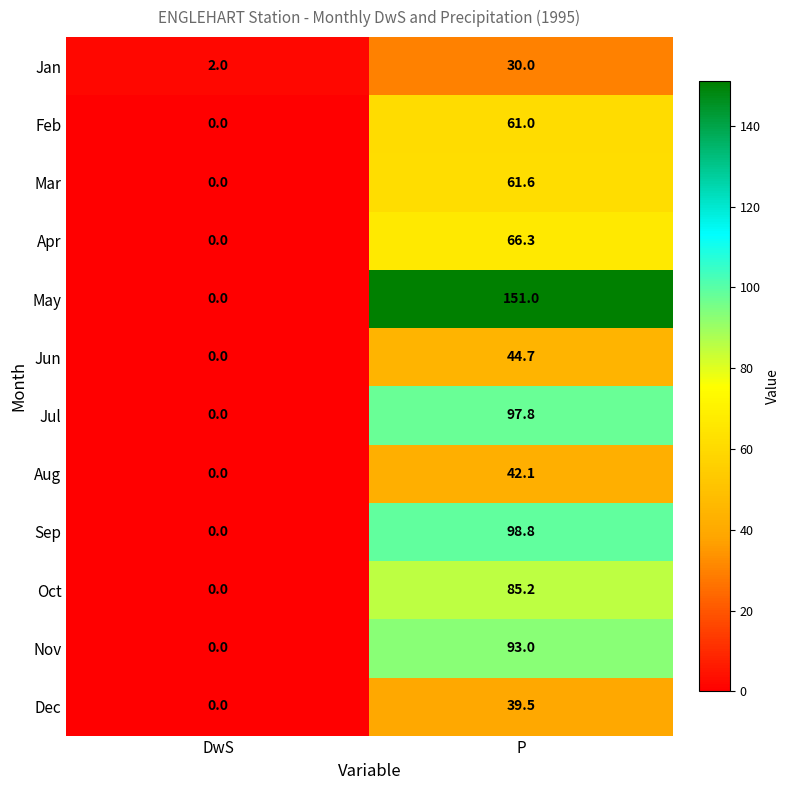

What is the total value across all series at DwS?

2.0